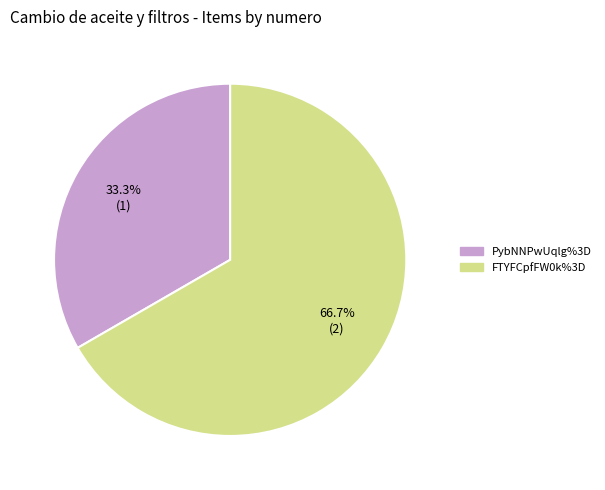

To the nearest percent, what is the difference between the PybNNPwUqlg%3D and FTYFCpfFW0k%3D slice percentages?

33%